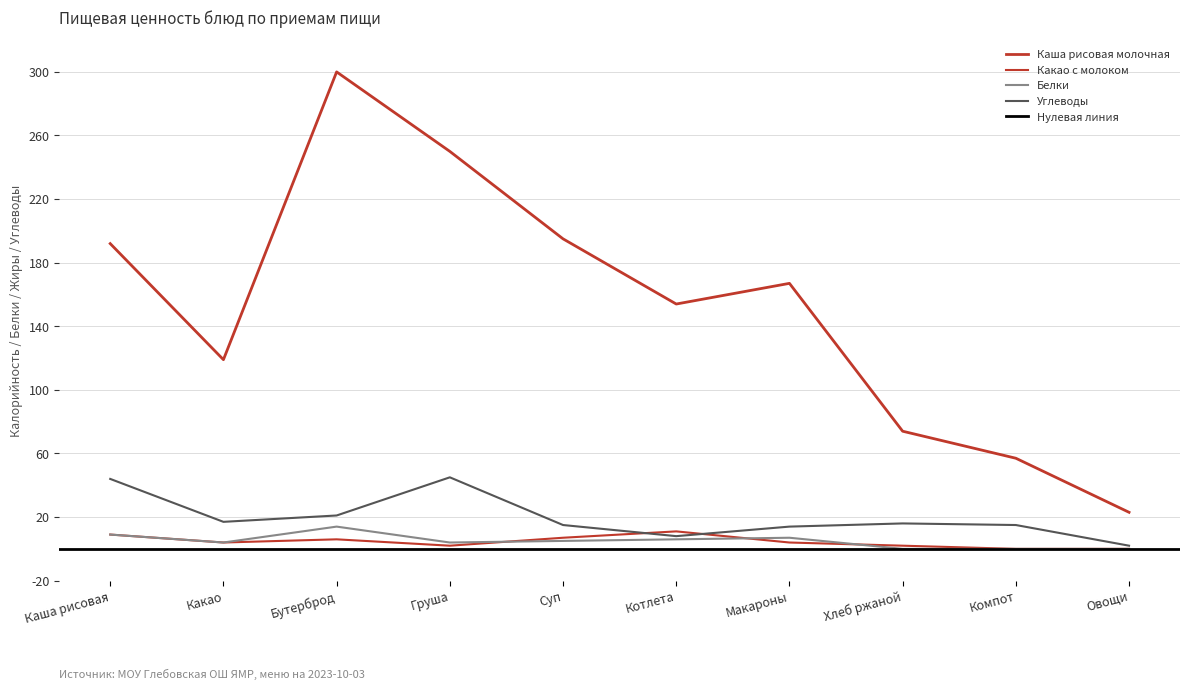

At which label does Каша рисовая молочная reach its peak?

Бутерброд